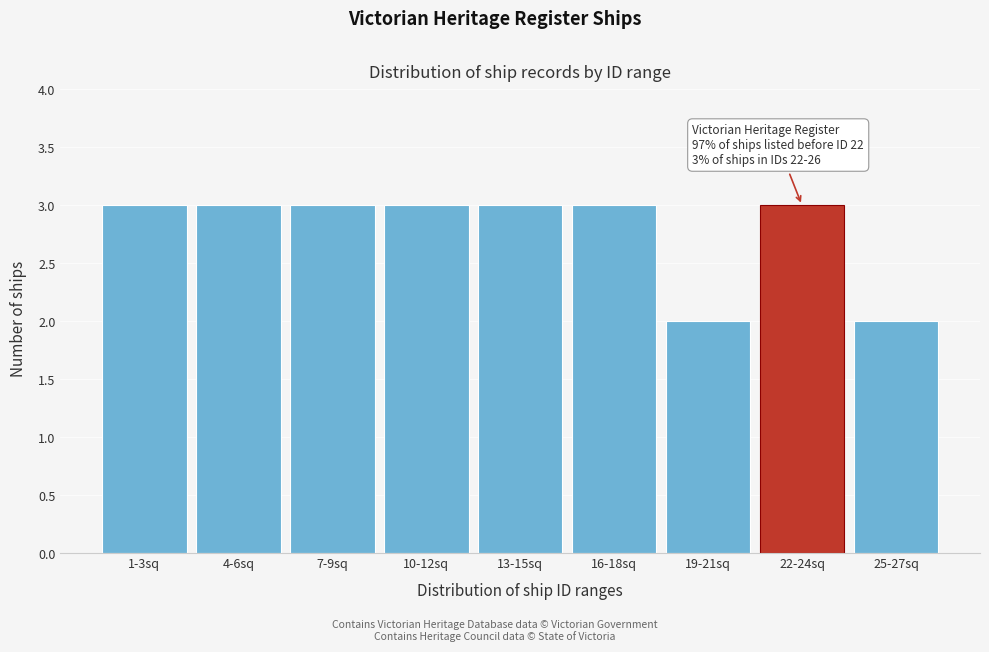

Reading left to right, list all the values displayed in this chart.

1-3sq=3	4-6sq=3	7-9sq=3	10-12sq=3	13-15sq=3	16-18sq=3	19-21sq=2	22-24sq=3	25-27sq=2